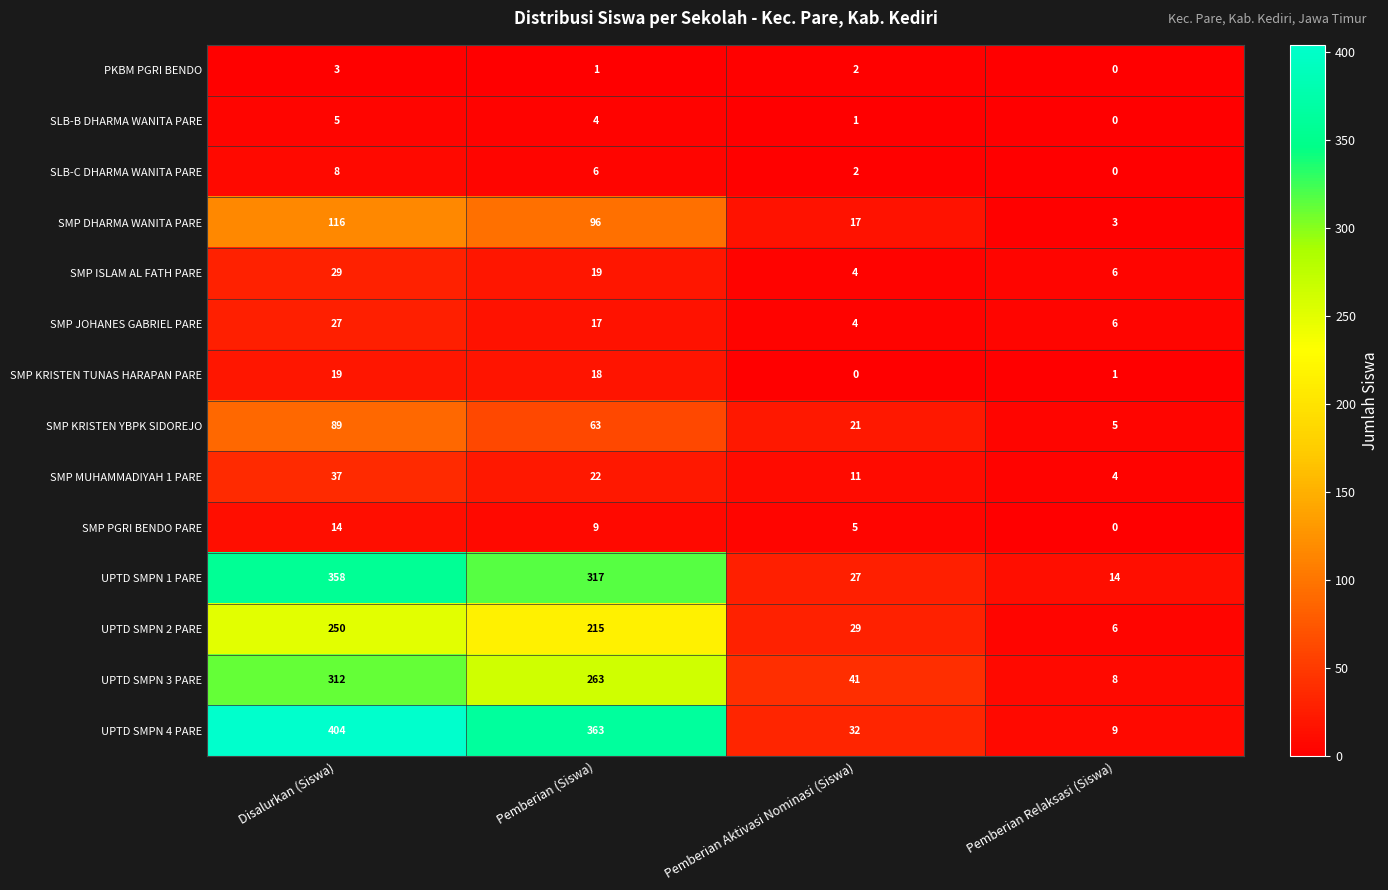

What is the sum of all SLB-B DHARMA WANITA PARE values?

10